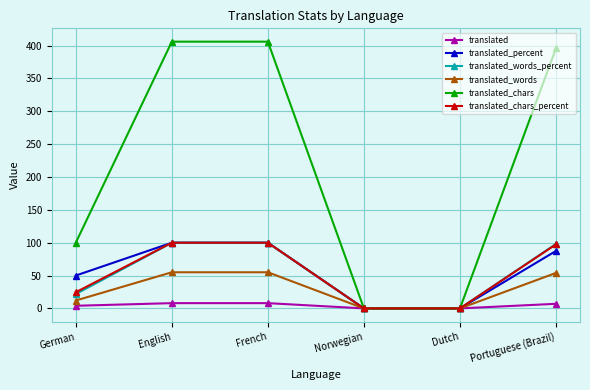

What is the label of the 3rd point from the right?

Norwegian